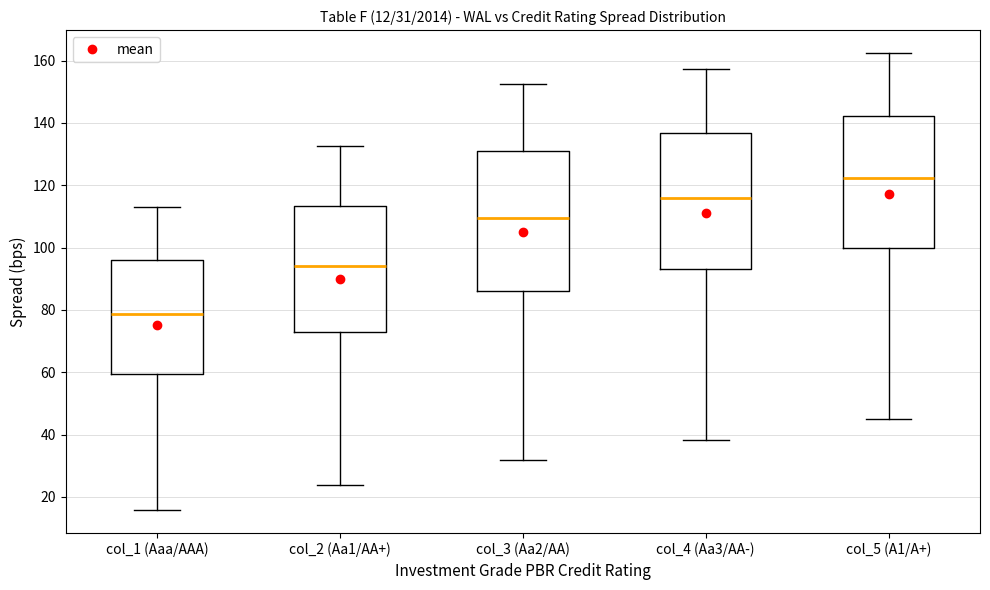

Which box has the lowest median line?

col_1 (Aaa/AAA)